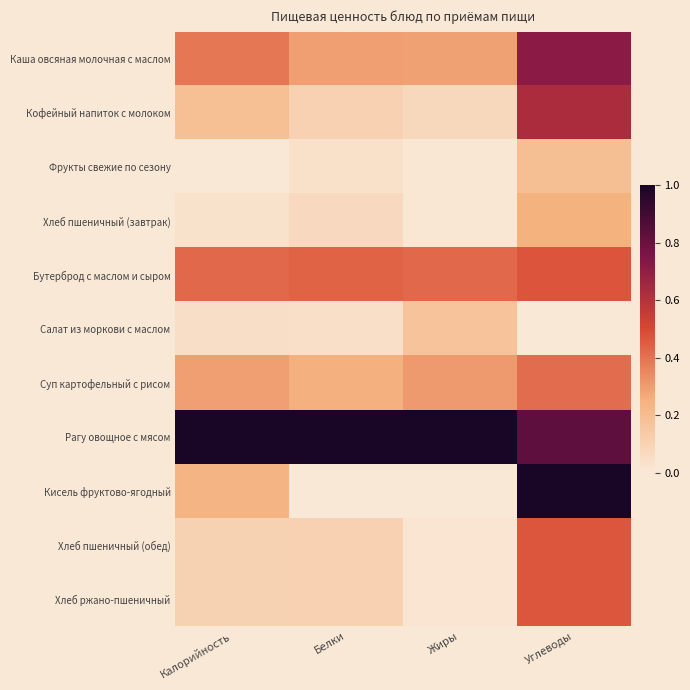

Rank the series by their maximum value, from lowest to highest.

Салат из моркови с маслом, Фрукты свежие по сезону, Хлеб пшеничный (завтрак), Суп картофельный с рисом, Хлеб пшеничный (обед), Хлеб ржано-пшеничный, Бутерброд с маслом и сыром, Кофейный напиток с молоком, Каша овсяная молочная с маслом, Рагу овощное с мясом, Кисель фруктово-ягодный